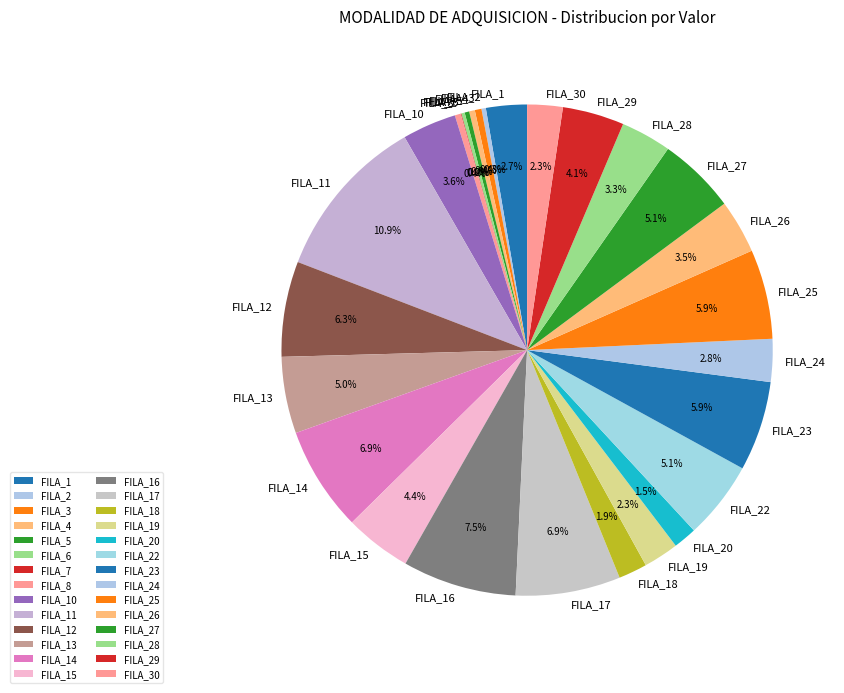

Which slice is the largest?

FILA_11